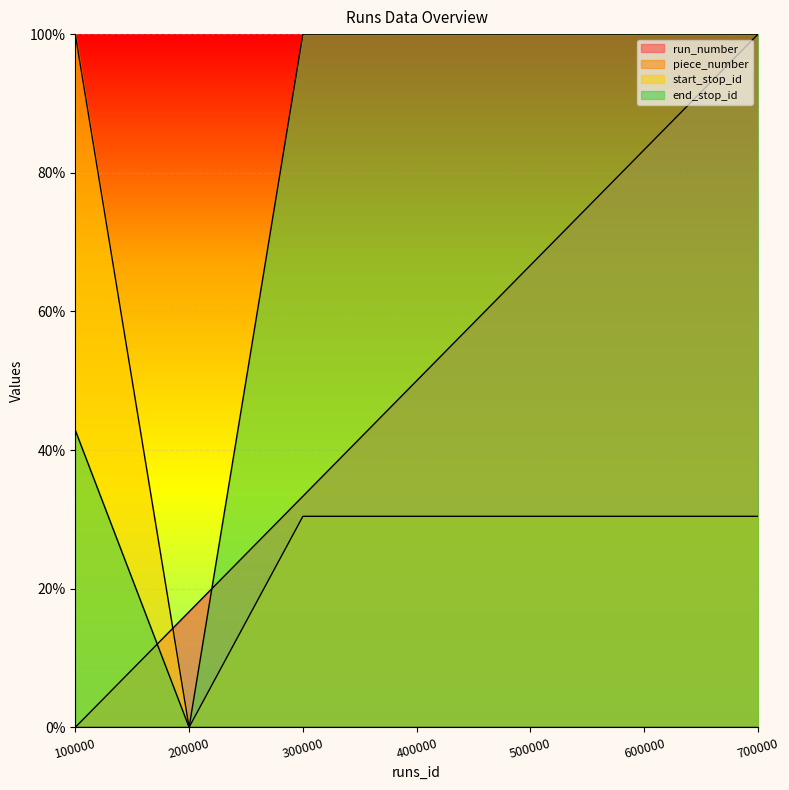

Does the chart display data point markers on the line(s)?

No